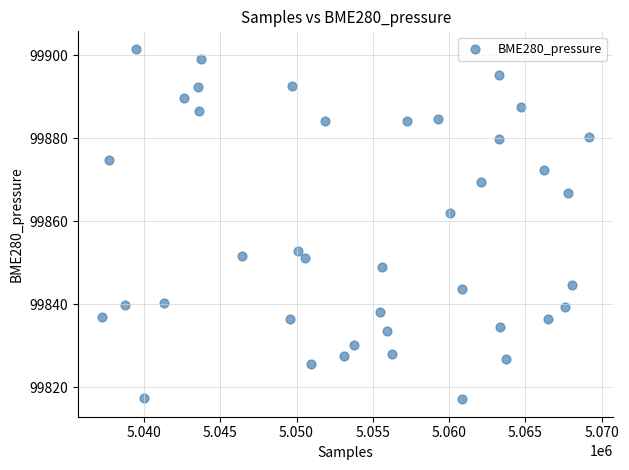

What is the range of Y values (max minus min)?

84.4